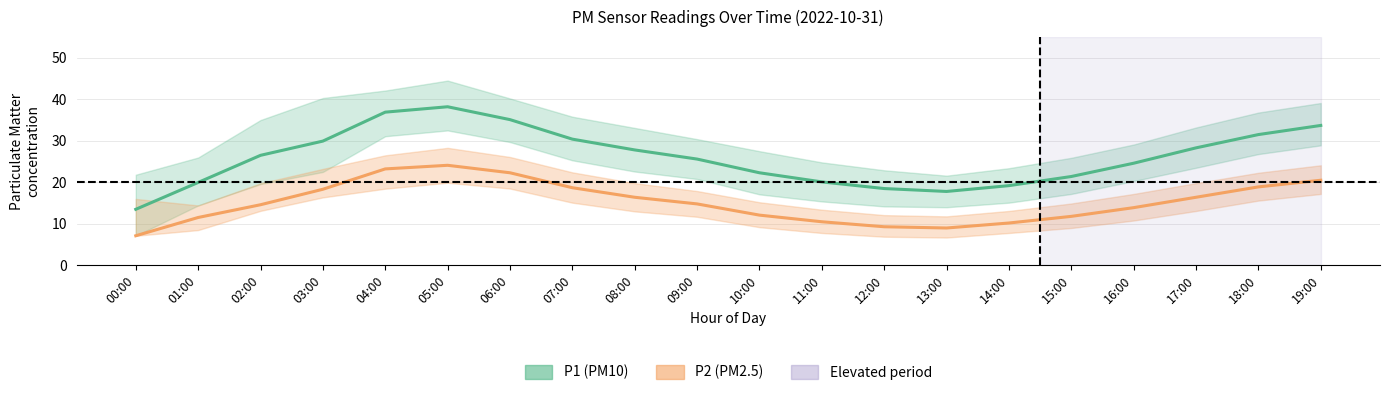

How many values in the P2_upper series exceed 19?

10